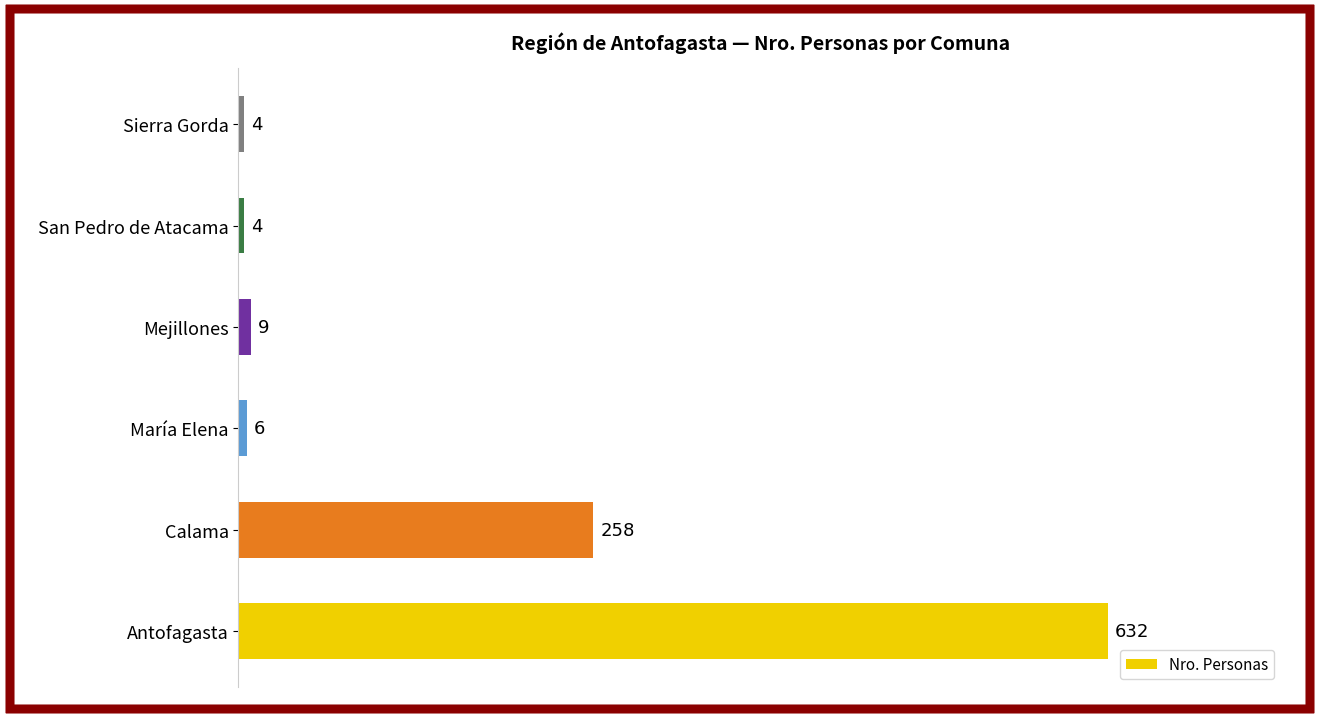

The value at Antofagasta is 1055. True or false?

False